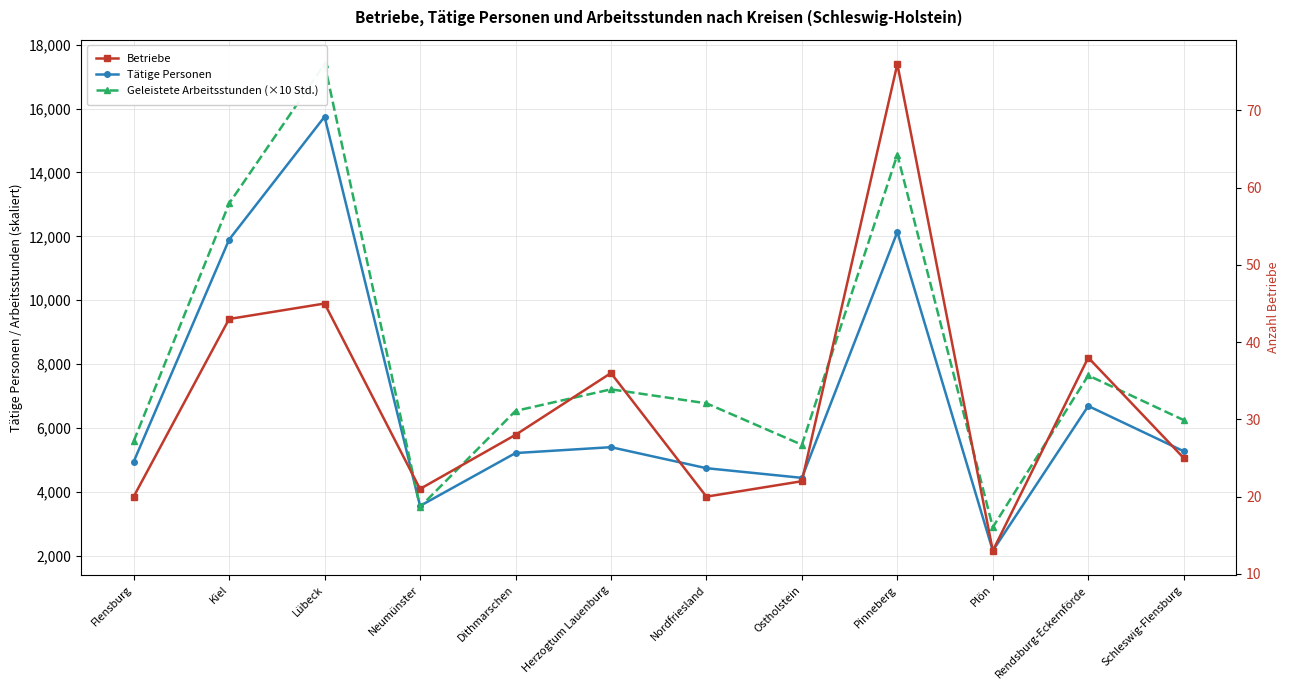

Which series changed the most between Neumünster and Herzogtum Lauenburg?

Geleistete Arbeitsstunden (×10 Std.)